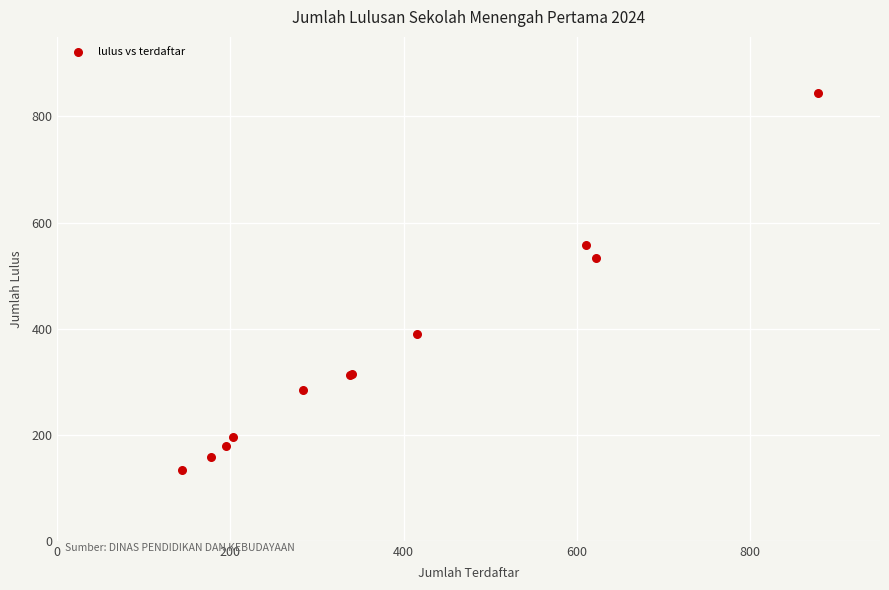

What Y value in the scatter plot is closest to 489?

533